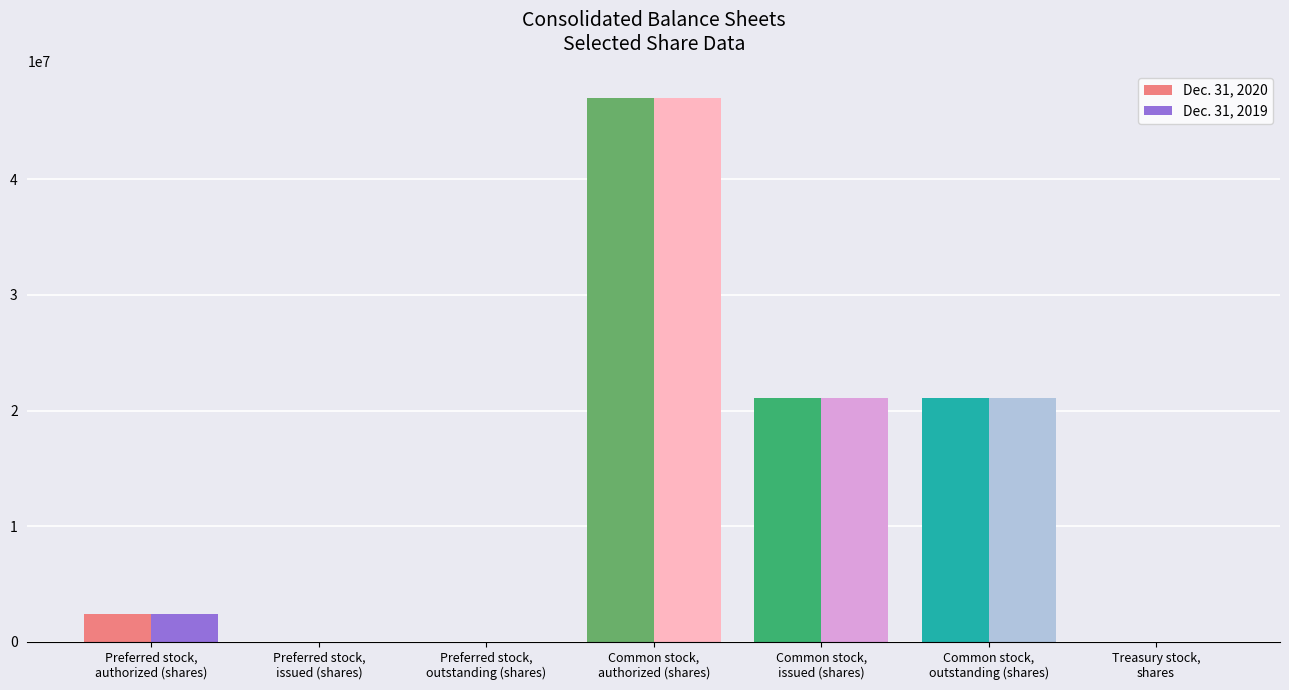

True or false: Dec. 31, 2019 has a value of 748995 at Preferred stock,
authorized (shares).

False